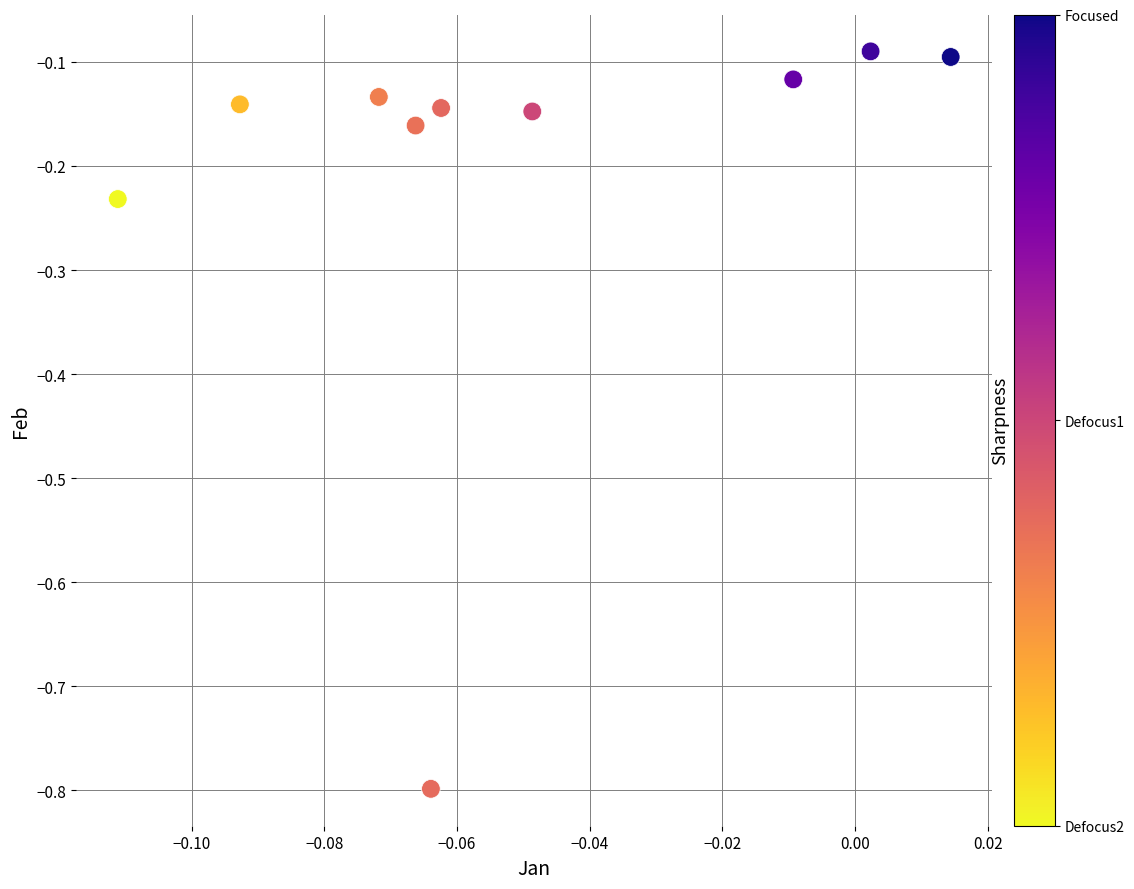

What is the range of Y values (max minus min)?

0.7